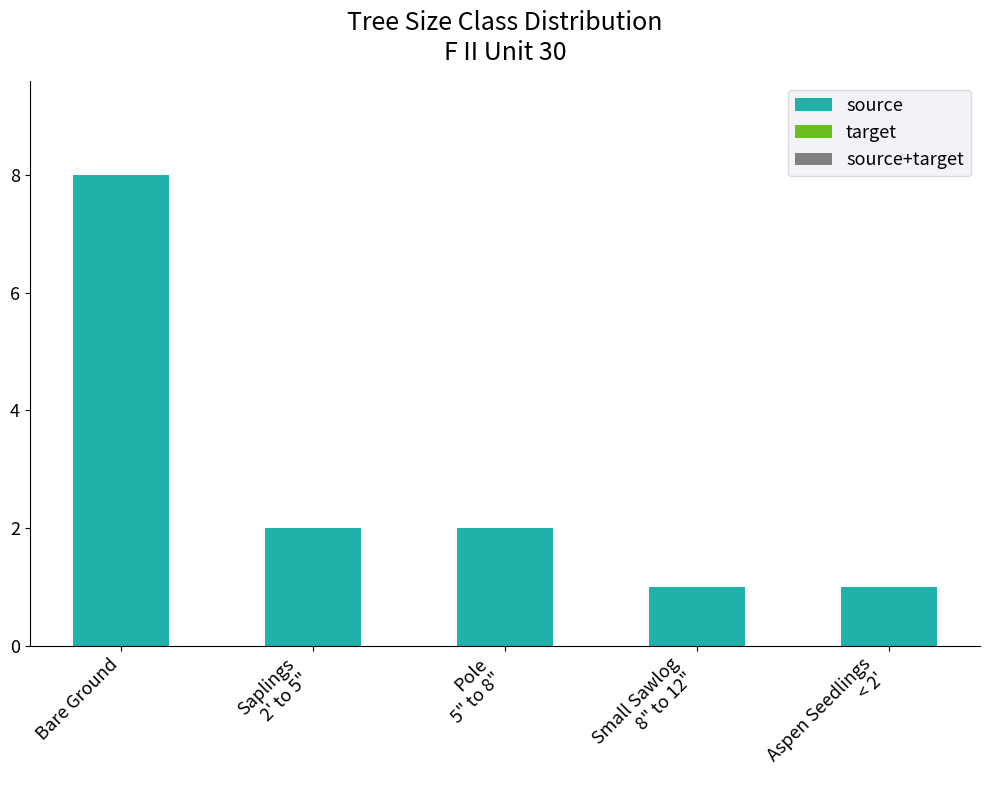

What is the maximum value shown in the chart?

8